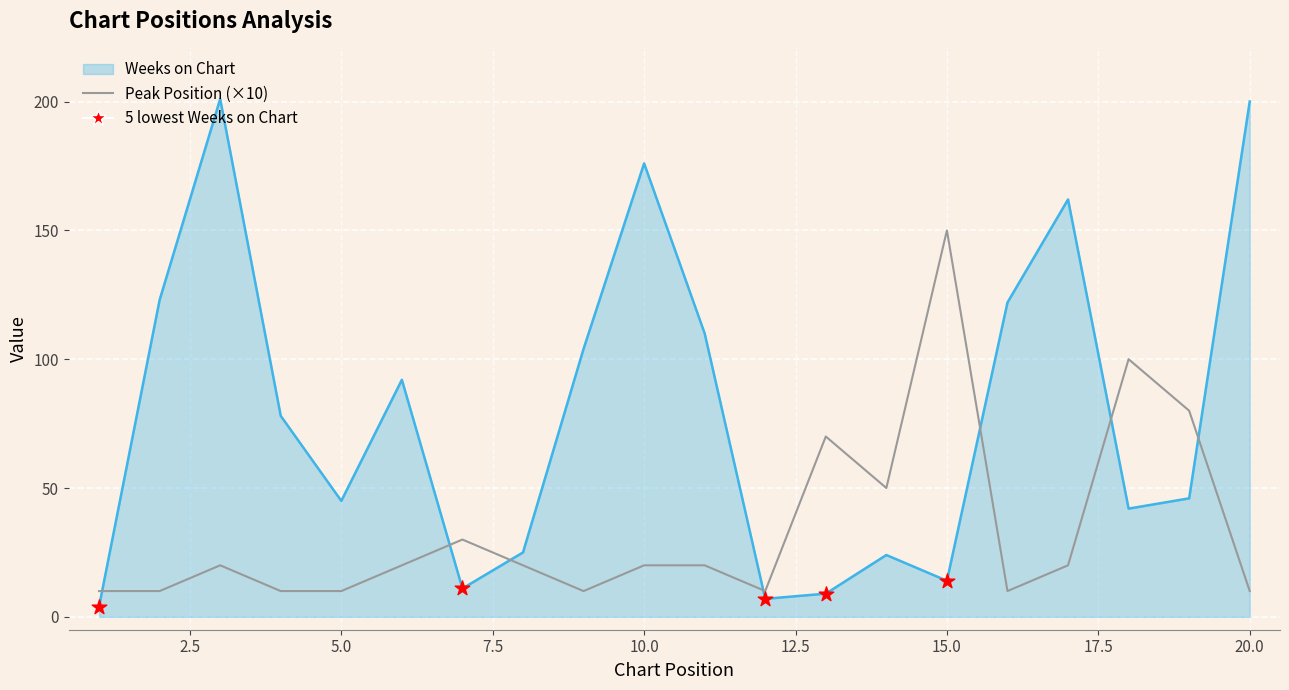

Which series has the widest spread of values?

Weeks on Chart